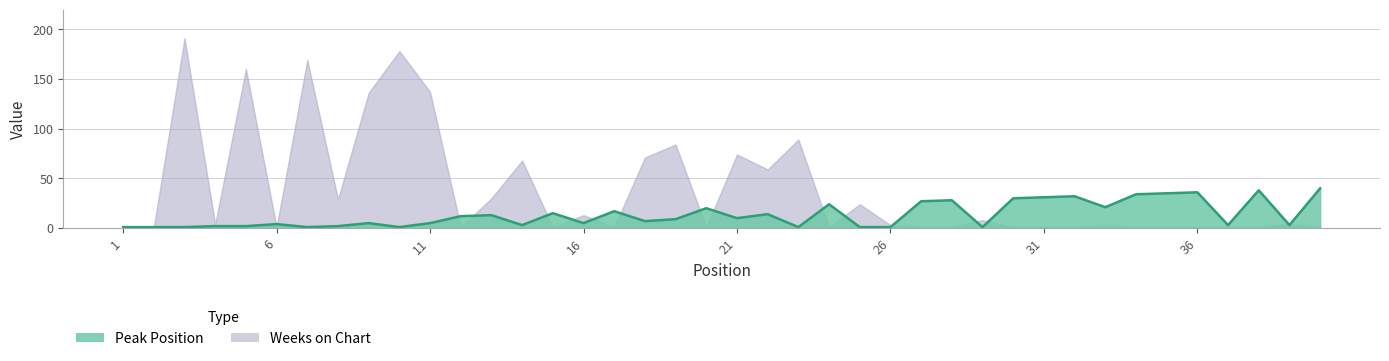

What is the value of the 38th point from the left?

38